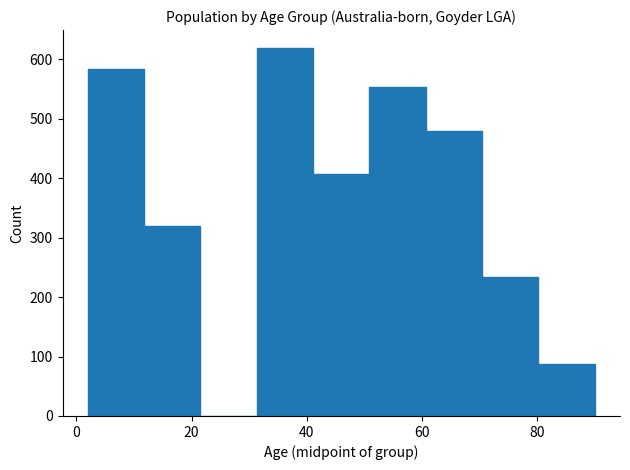

Over which range of the x-axis is the bar tallest?

32 to 42